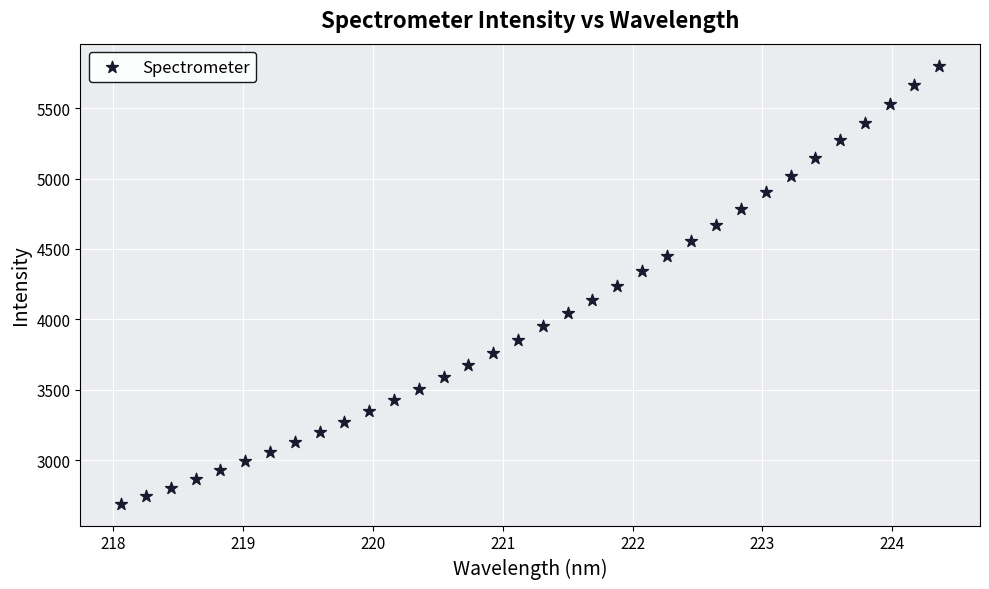

What is the range of X values (max minus min)?

6.3